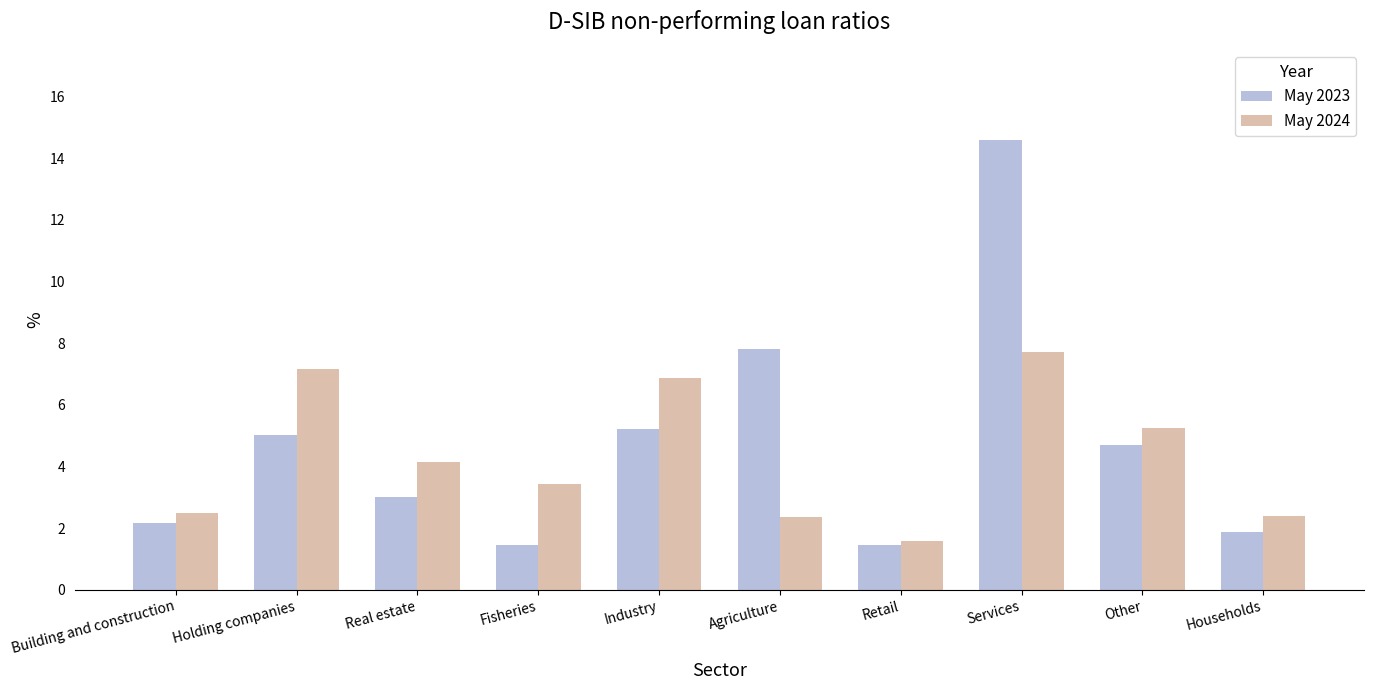

Is it true that May 2023 equals 3.0 at Real estate?

True